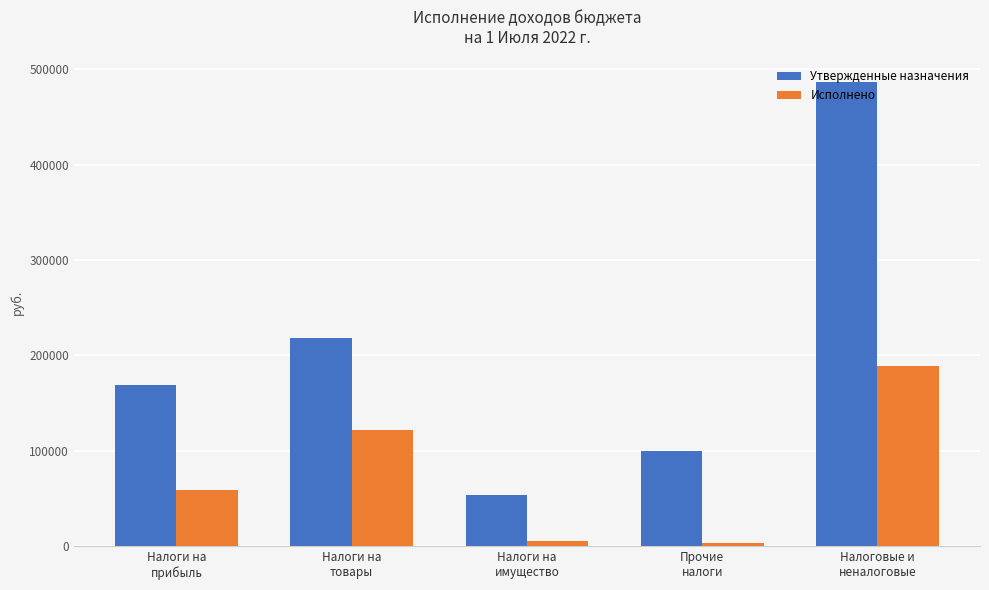

What is the label of the 5th bar from the left?

Налоговые и
неналоговые